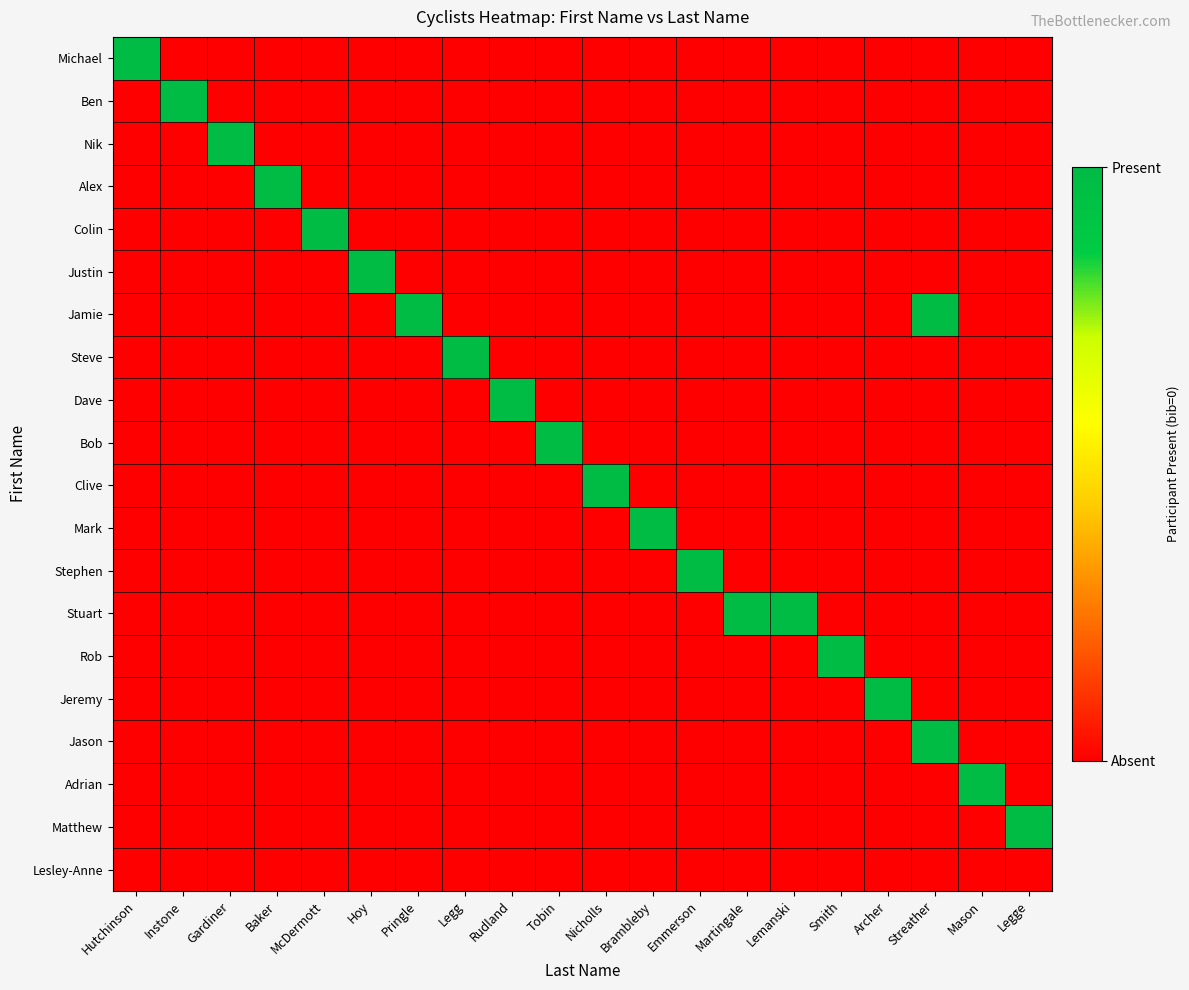

Between Mason and Hutchinson, which is larger?

Hutchinson